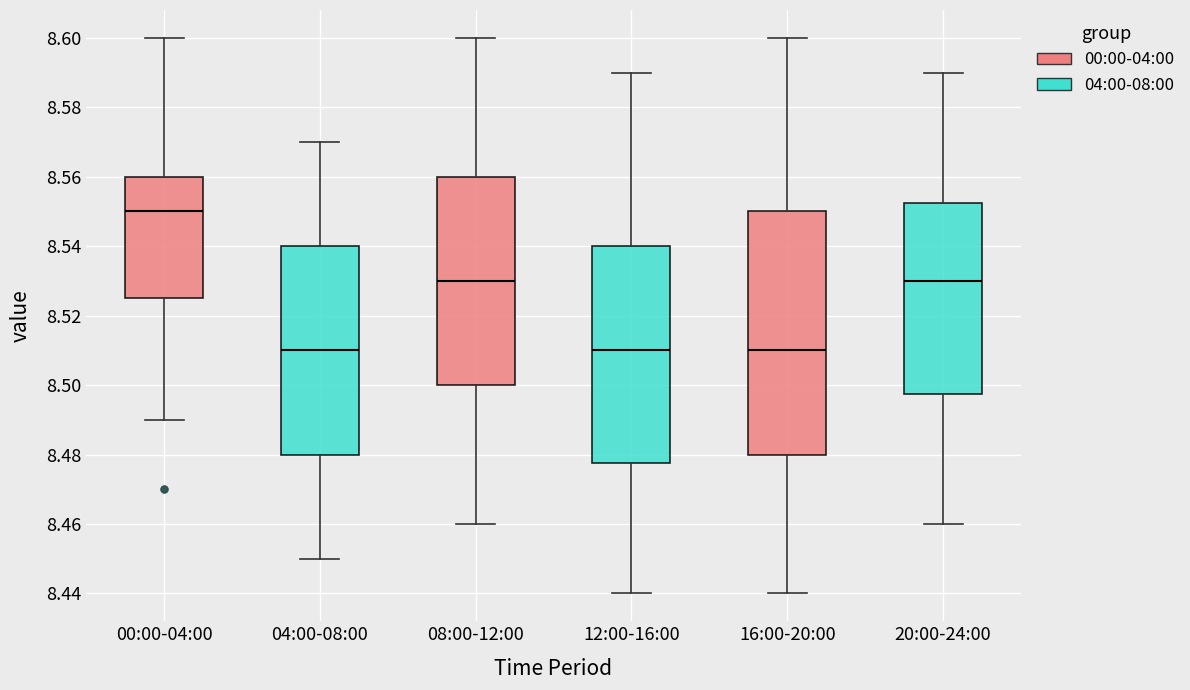

Reading left to right, transcribe this box plot: for each box, give where its median line is, the range the box spans, and where its two whiskers end, as read against the y-axis. The values are not printed on the chart, so give them approximately, as read against the axis.

00:00-04:00: median 8.550, box 8.526 to 8.560, whiskers 8.490 to 8.600
04:00-08:00: median 8.510, box 8.480 to 8.540, whiskers 8.450 to 8.570
08:00-12:00: median 8.530, box 8.500 to 8.560, whiskers 8.460 to 8.600
12:00-16:00: median 8.510, box 8.478 to 8.540, whiskers 8.440 to 8.590
16:00-20:00: median 8.510, box 8.480 to 8.550, whiskers 8.440 to 8.600
20:00-24:00: median 8.530, box 8.498 to 8.552, whiskers 8.460 to 8.590